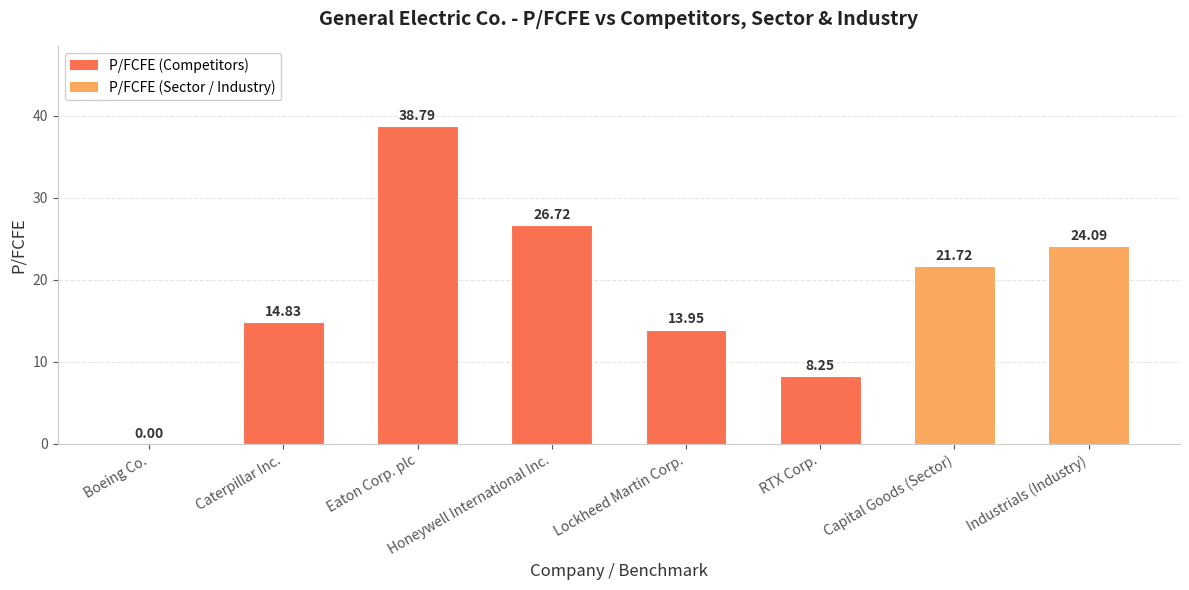

Are the bars grouped side by side (vs. stacked)?

No